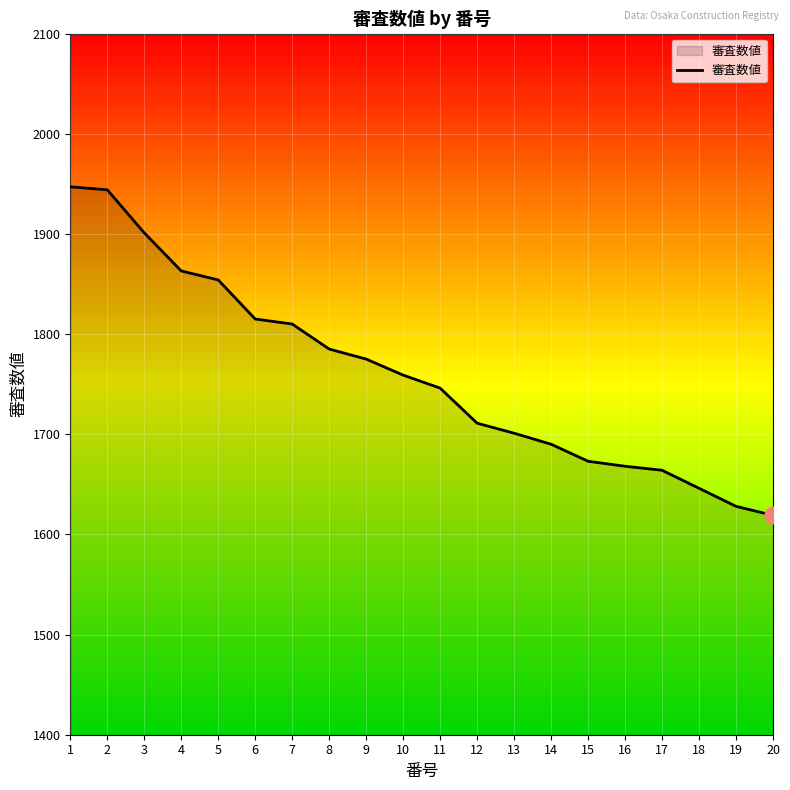

Reading left to right, transcribe all the data shown in this chart.

1=1947	2=1944	3=1901	4=1863	5=1854	6=1815	7=1810	8=1785	9=1775	10=1759	11=1746	12=1711	13=1701	14=1690	15=1673	16=1668	17=1664	18=1646	19=1628	20=1619